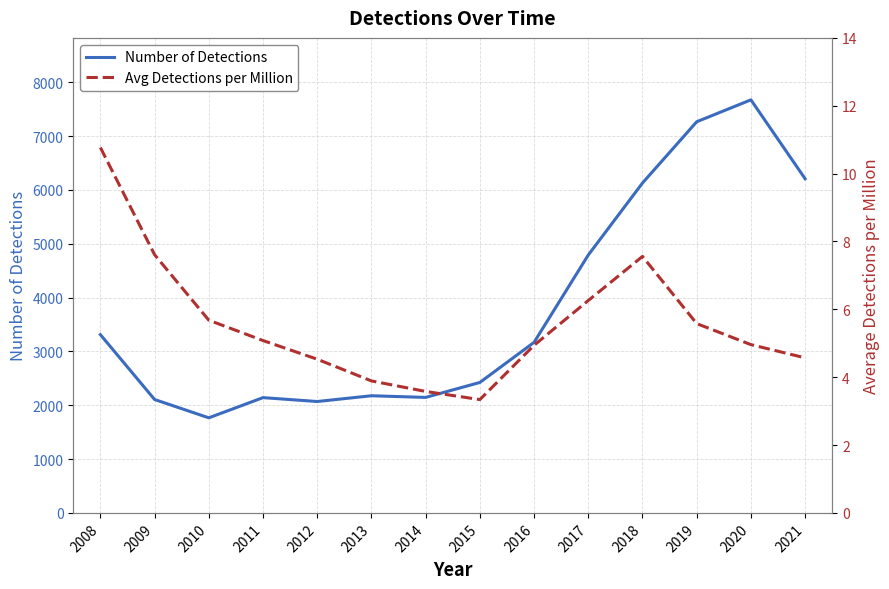

What is the difference between the maximum and minimum values in the Avg Detections per Million series?

7.4